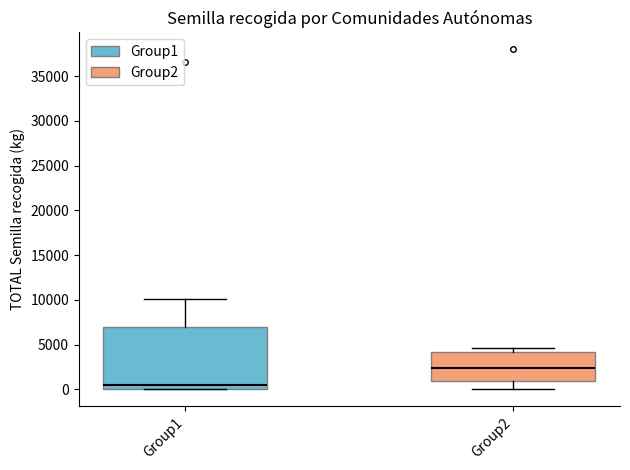

Which box has the lowest median line?

Group1